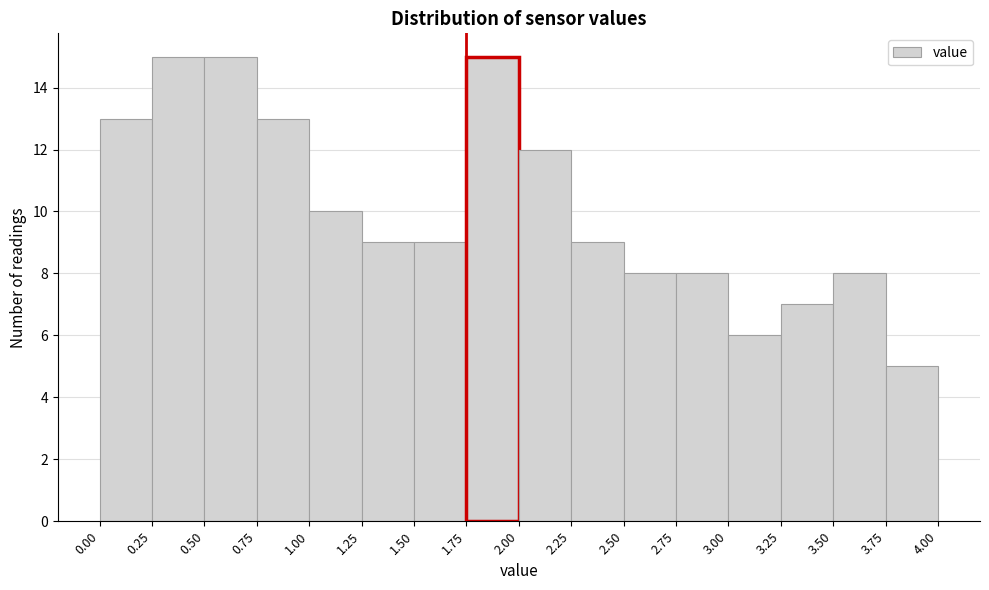

Reading left to right, transcribe this chart: for each bar, give the range it covers on the x-axis and its height. The values are not printed on the chart, so give them approximately, as read against the axis.

0.00 to 0.25: 13
0.25 to 0.50: 15
0.50 to 0.75: 15
0.75 to 1.00: 13
1.00 to 1.25: 10
1.25 to 1.50: 9
1.50 to 1.75: 9
1.75 to 2.00: 15
2.00 to 2.25: 12
2.25 to 2.50: 9
2.50 to 2.75: 8
2.75 to 3.00: 8
3.00 to 3.25: 6
3.25 to 3.50: 7
3.50 to 3.75: 8
3.75 to 4.00: 5